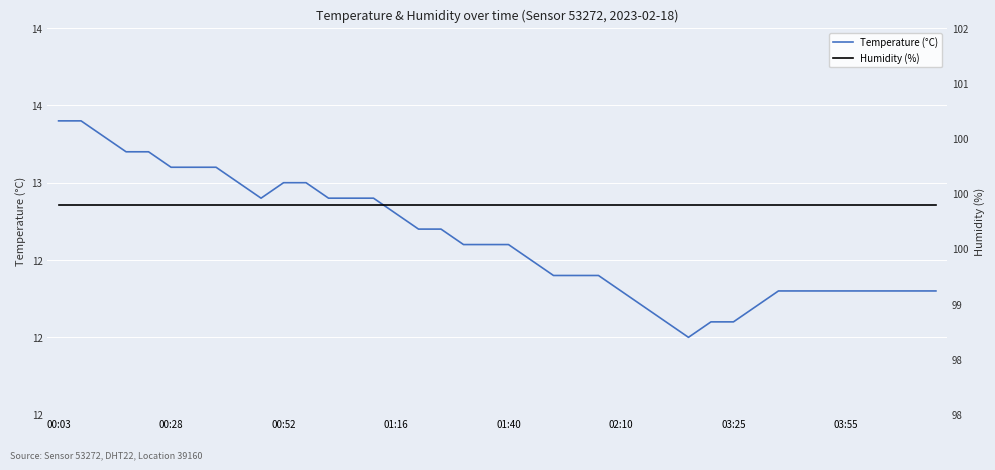

What is the average value of the Temperature (°C) series?

12.6